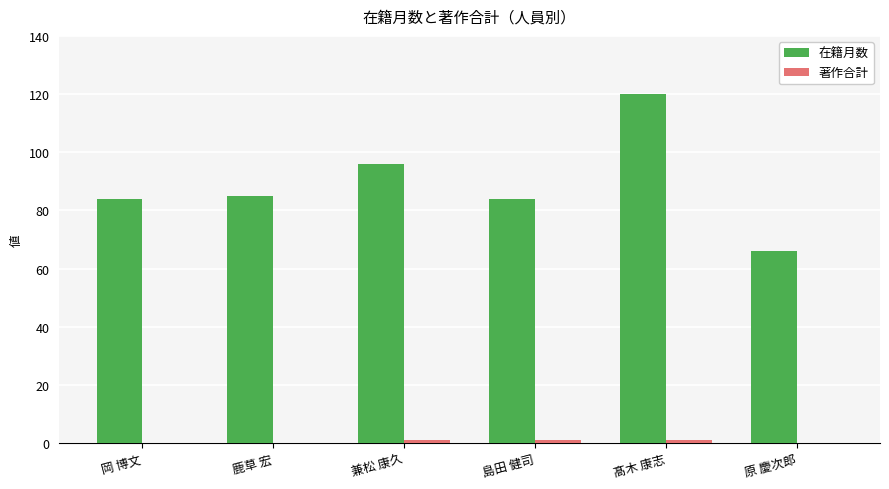

What is the highest value of the 在籍月数 series?

120